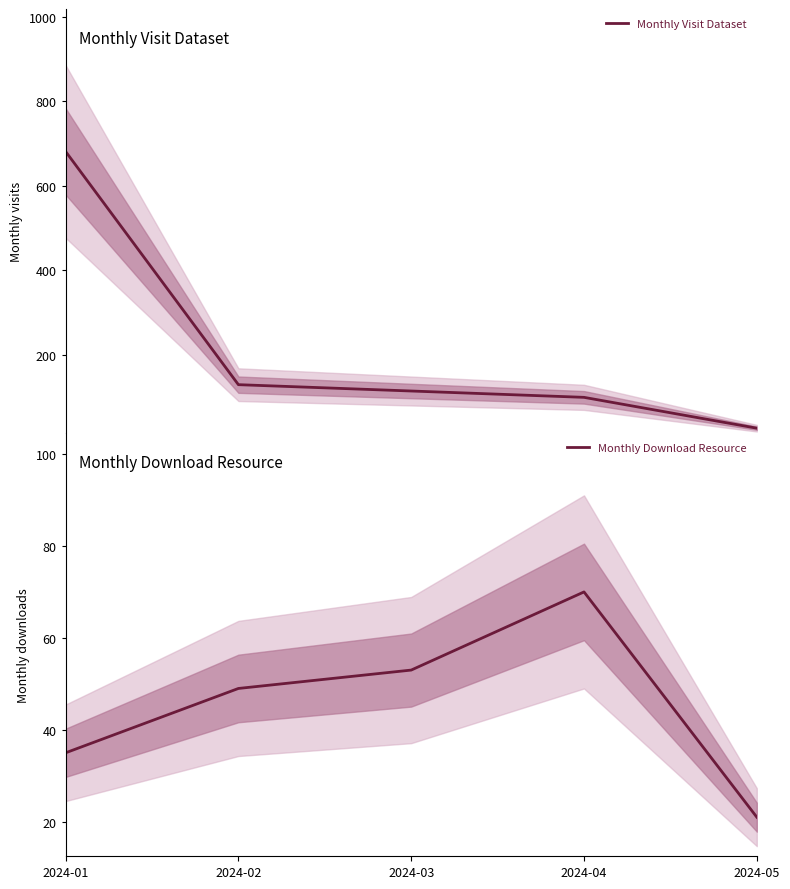

Is this an area chart (filled region under the line)?

No